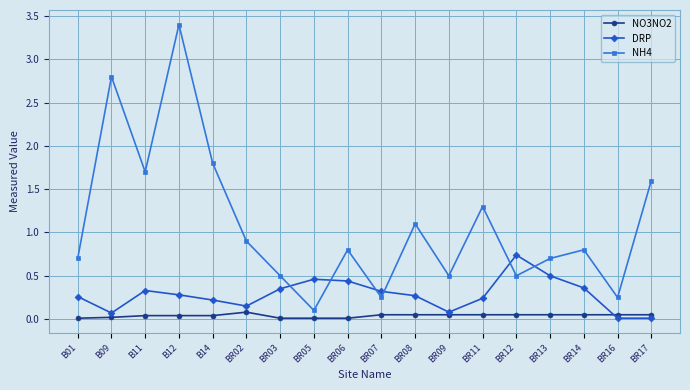

True or false: NO3NO2 has a value of 0.0 at B11.

True